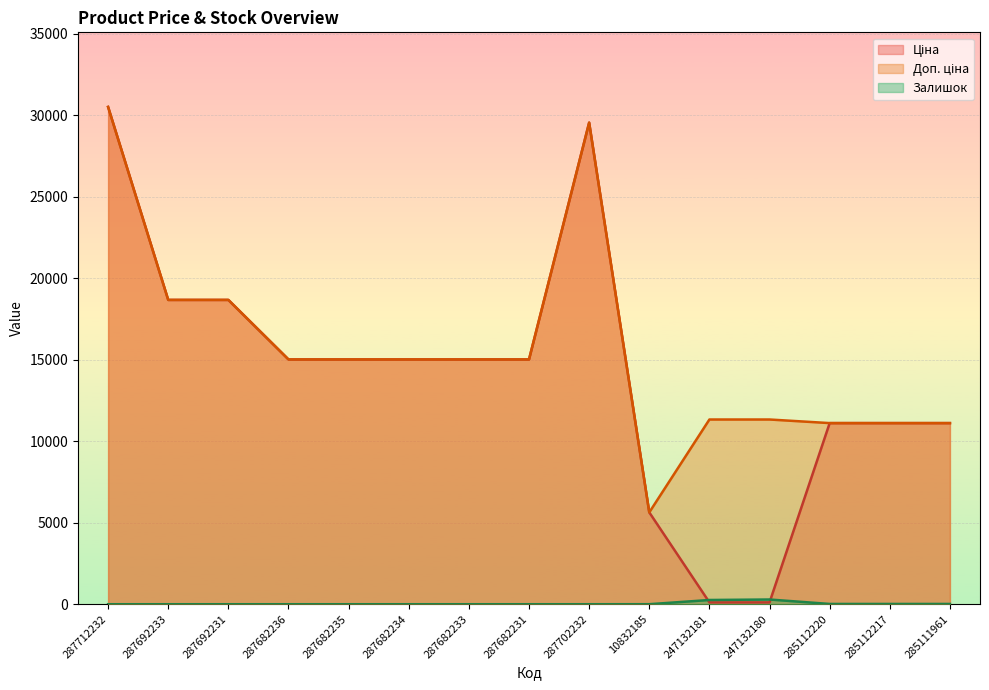

True or false: Доп. ціна has a value of 11113.6 at 285112217.

True